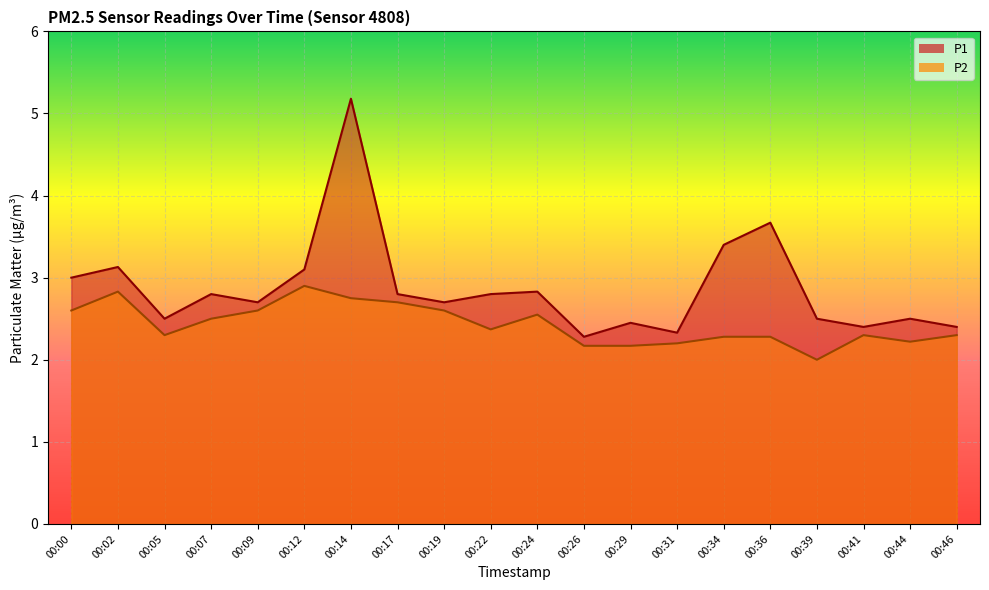

What is the value of the P2 point at the 17th from the left?

2.0